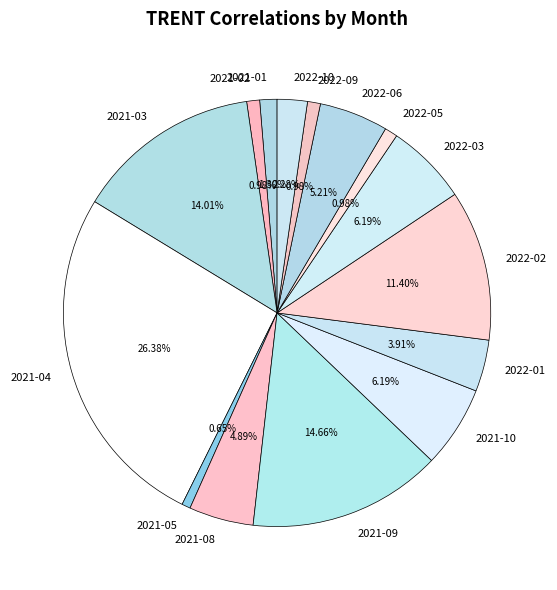

To the nearest percent, what percentage of the pie is 2021-03?

14%